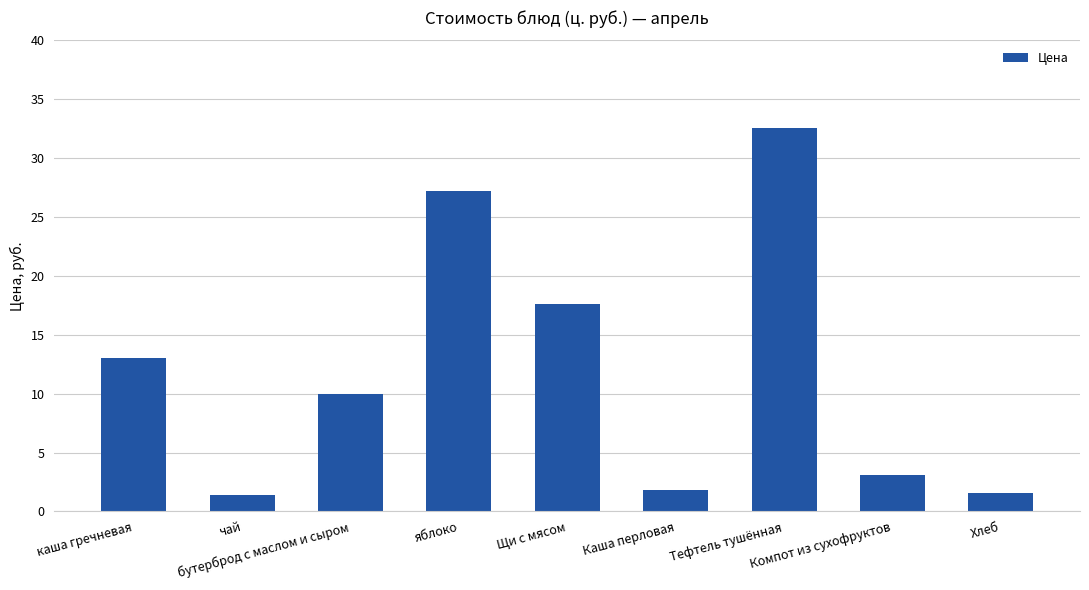

The chart shows a value of 10.0 at бутерброд с маслом и сыром. True or false?

True